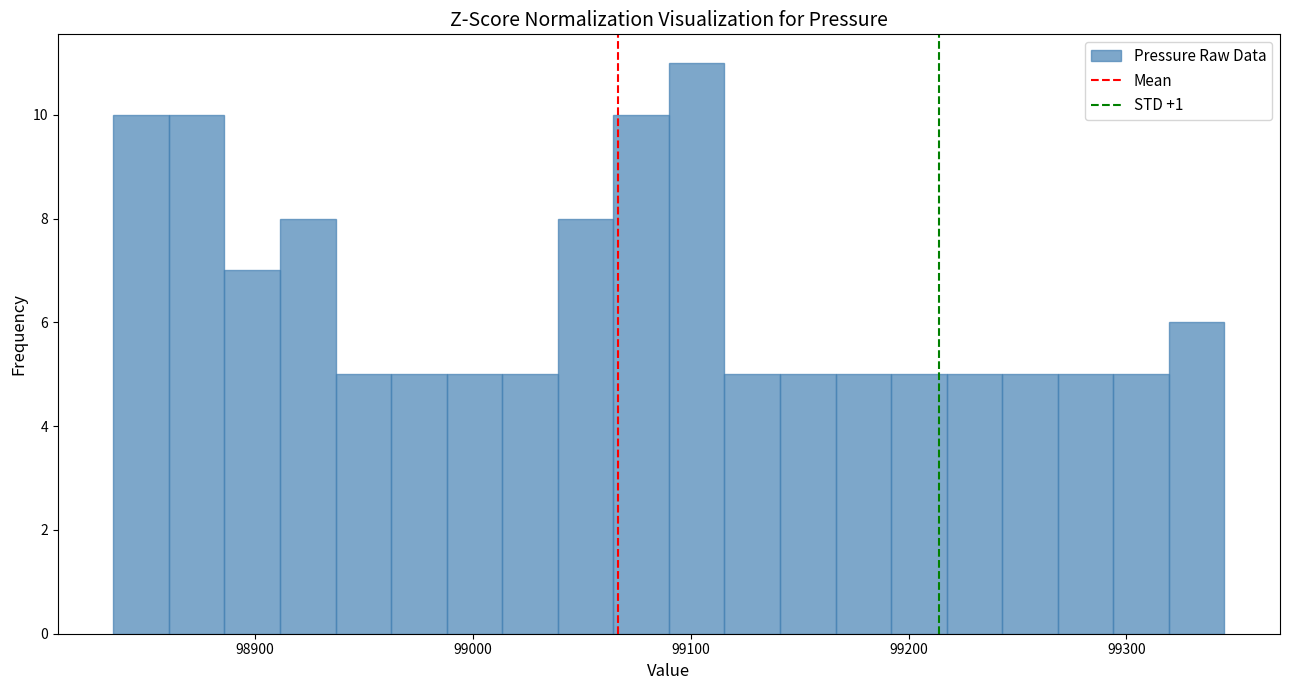

Read against the x-axis, roughly where is the centre of the tallest bar?

99100